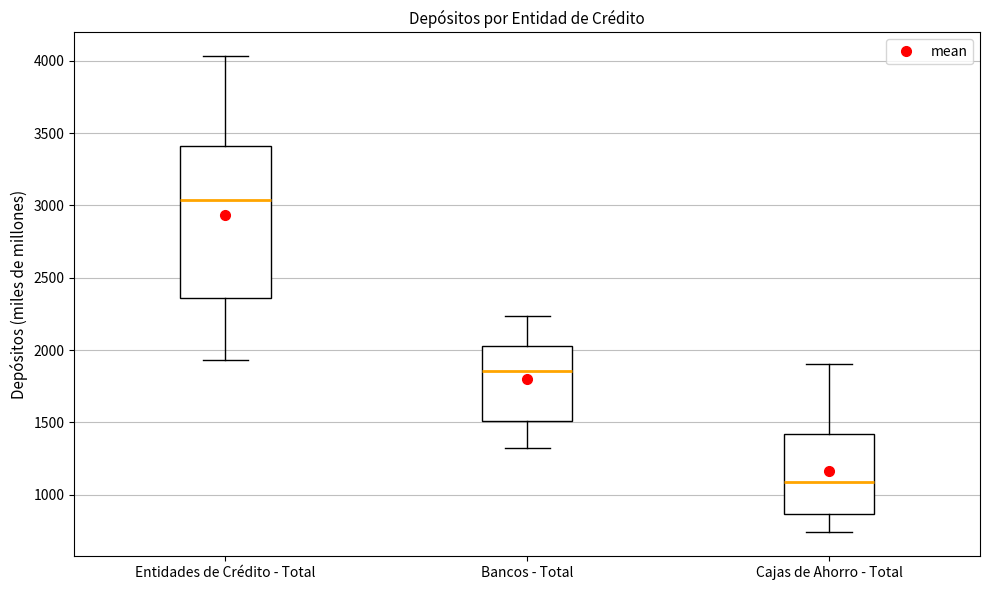

Which box has the lowest median line?

Cajas de Ahorro - Total